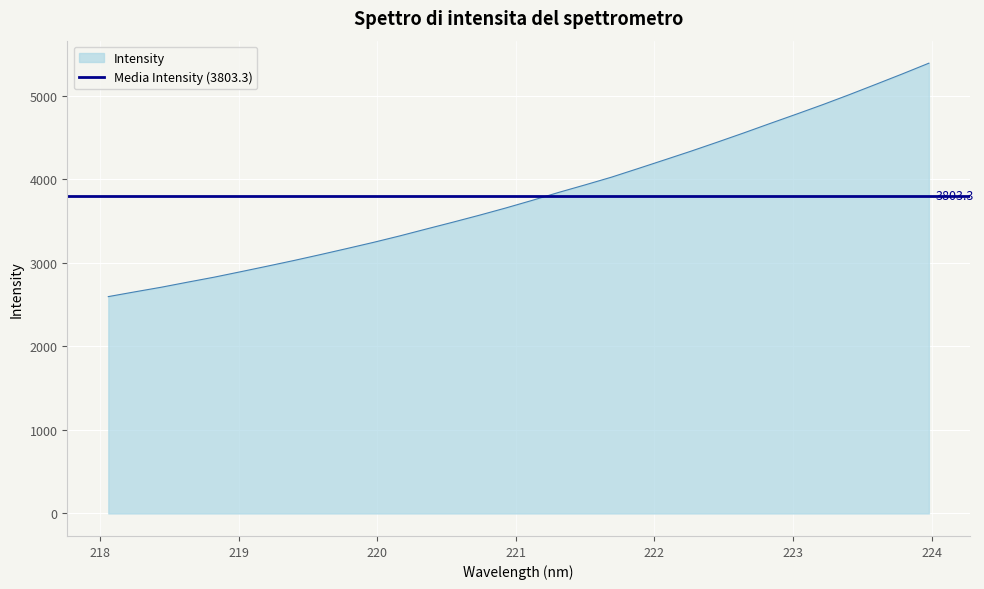

Reading right to left, transcribe all the data shown in this chart.

223.9802=5386.7	223.7895=5258.7	223.5987=5134.4	223.408=5011.3	223.2172=4892.2	223.0264=4778.1	222.8355=4666.0	222.6447=4552.4	222.4538=4441.8	222.263=4333.5	222.0721=4229.1	221.8812=4125.6	221.6902=4023.2	221.4993=3930.5	221.3083=3840.3	221.1174=3745.2	220.9264=3653.9	220.7354=3567.2	220.5444=3483.9	220.3533=3402.6	220.1623=3320.3	219.9712=3242.5	219.7801=3168.8	219.589=3096.4	219.3979=3025.8	219.2067=2958.3	219.0156=2892.1	218.8244=2826.9	218.6332=2767.5	218.442=2706.4	218.2508=2651.1	218.0596=2594.2